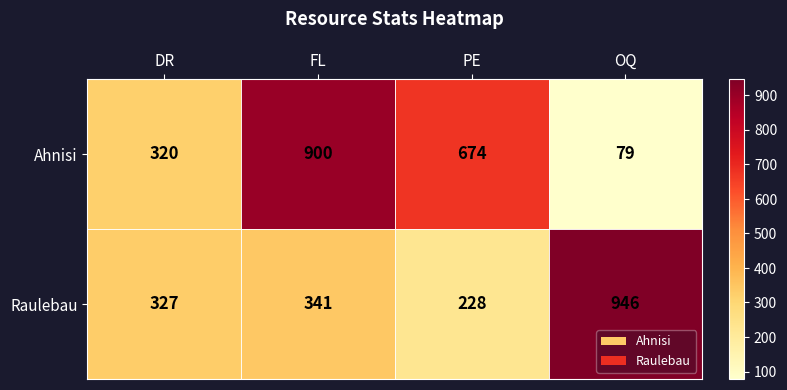

At FL, list the series in order from smallest to largest.

Raulebau, Ahnisi